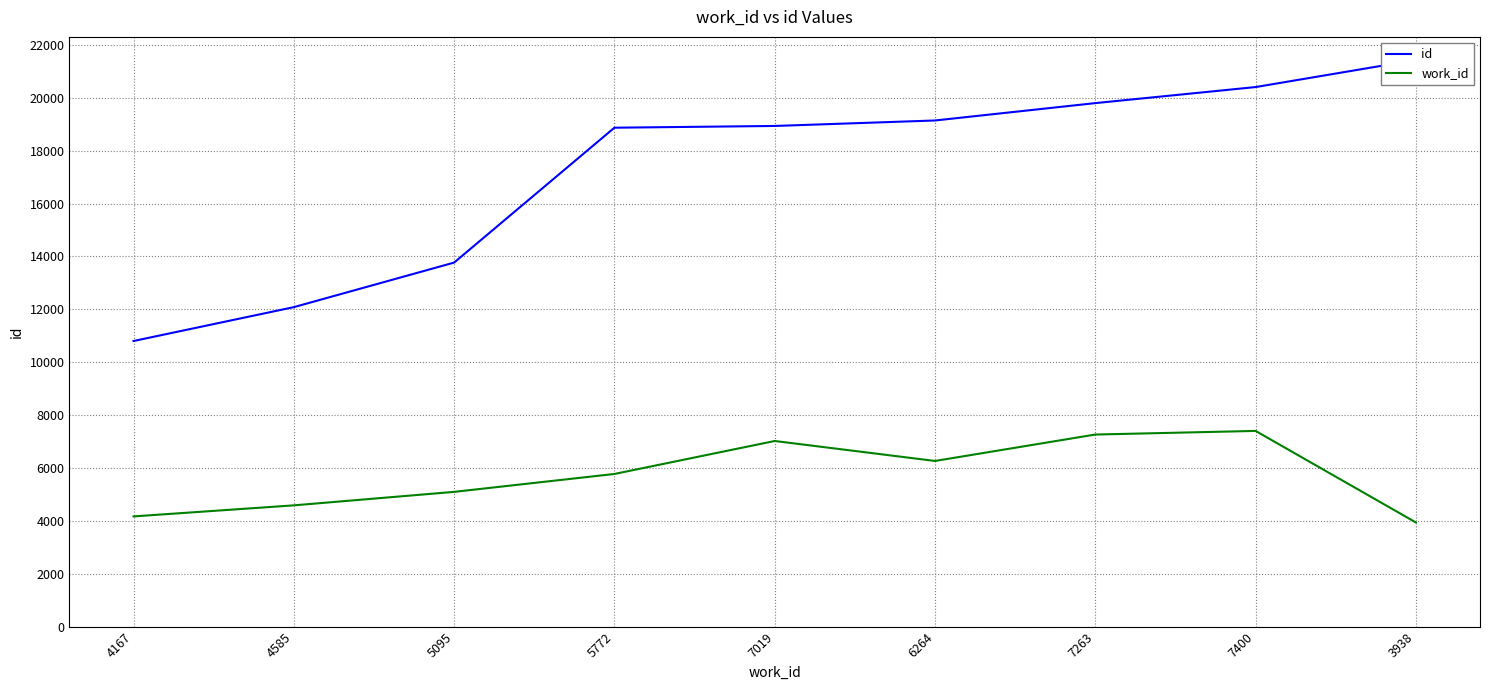

Read the work_id value at 5095, to the nearest 10.

5100